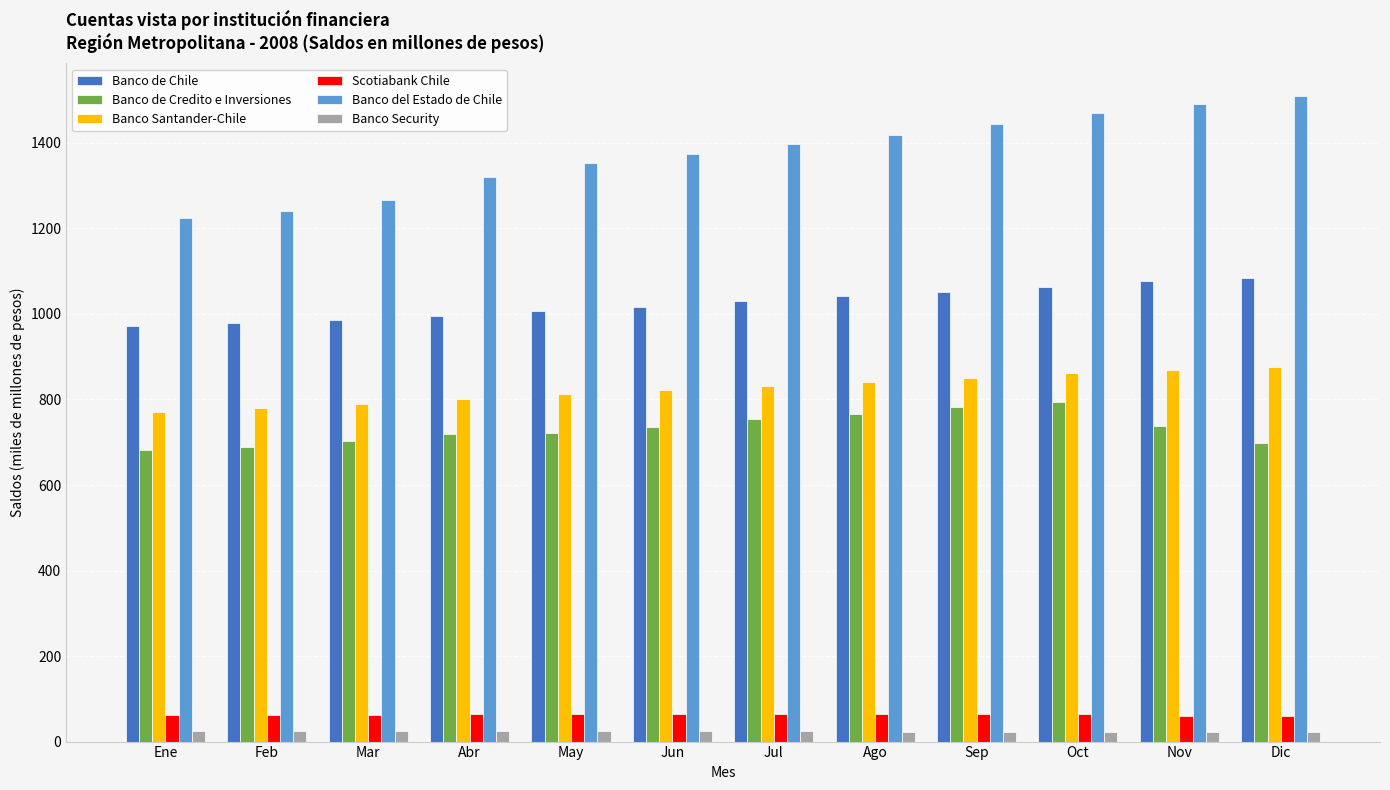

What is the greatest value displayed?

1510.5